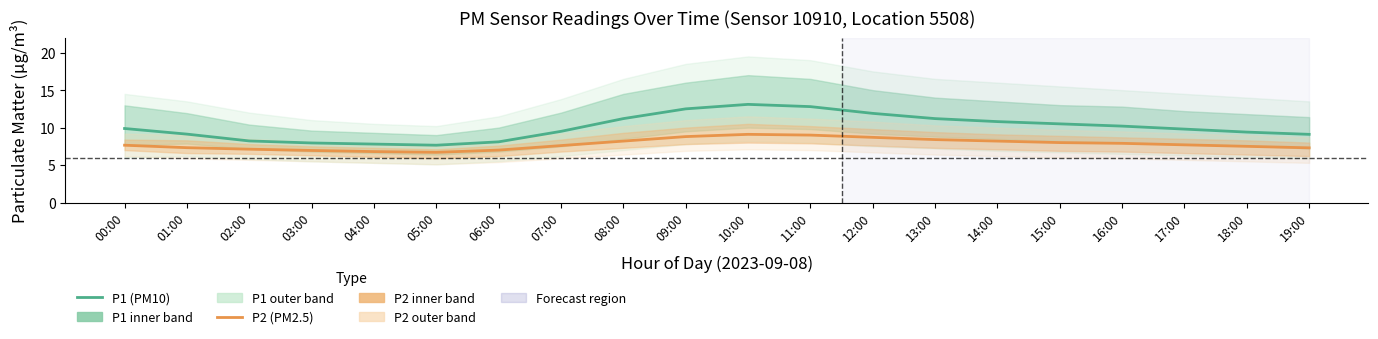

At which label does P1 (PM10) reach its peak?

10:00